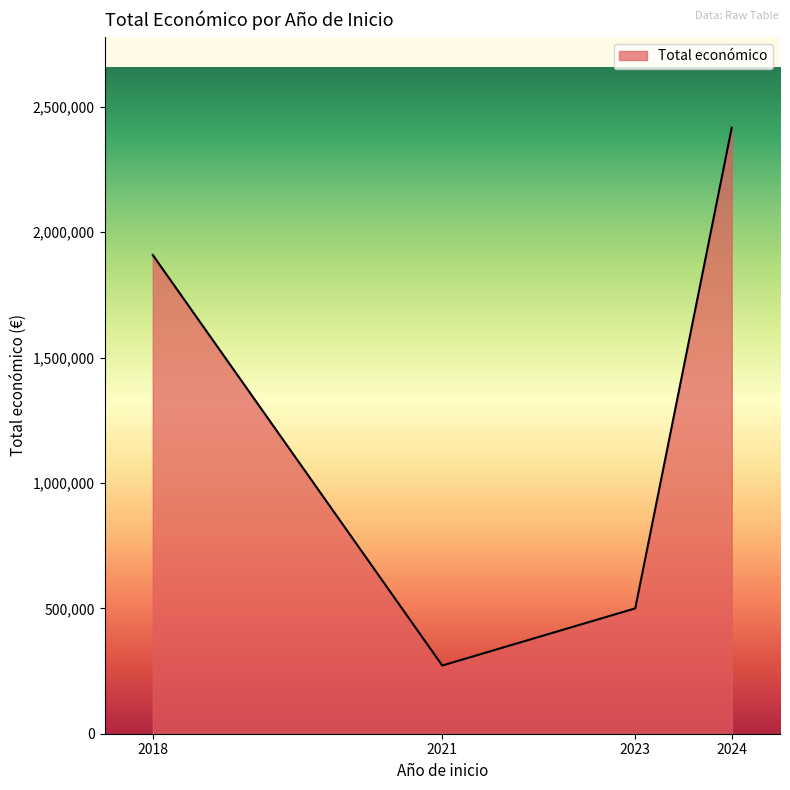

What value does the data have at 2024?

2417214